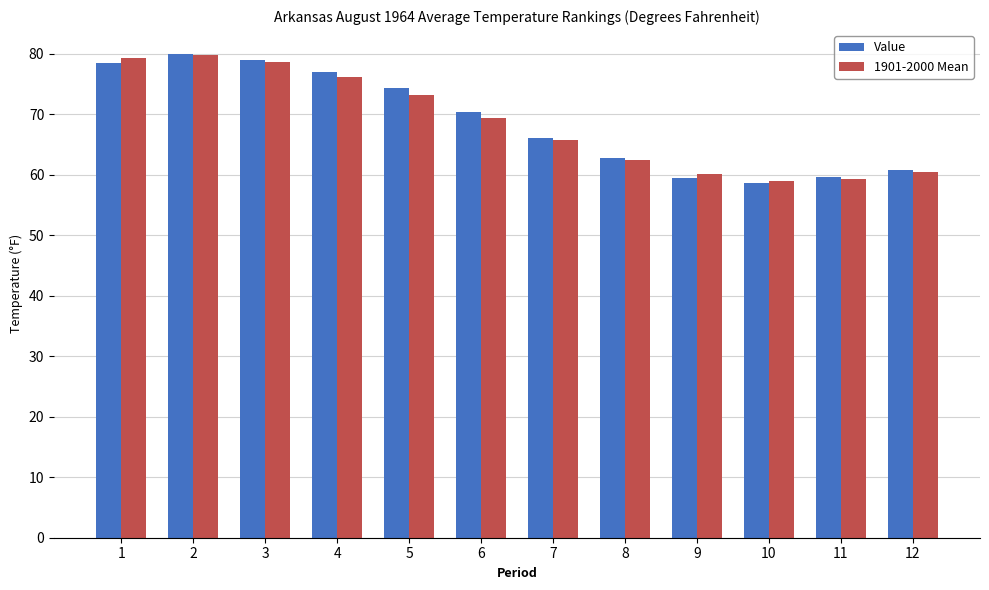

What is the spread (max minus min) of values at 10?

0.3